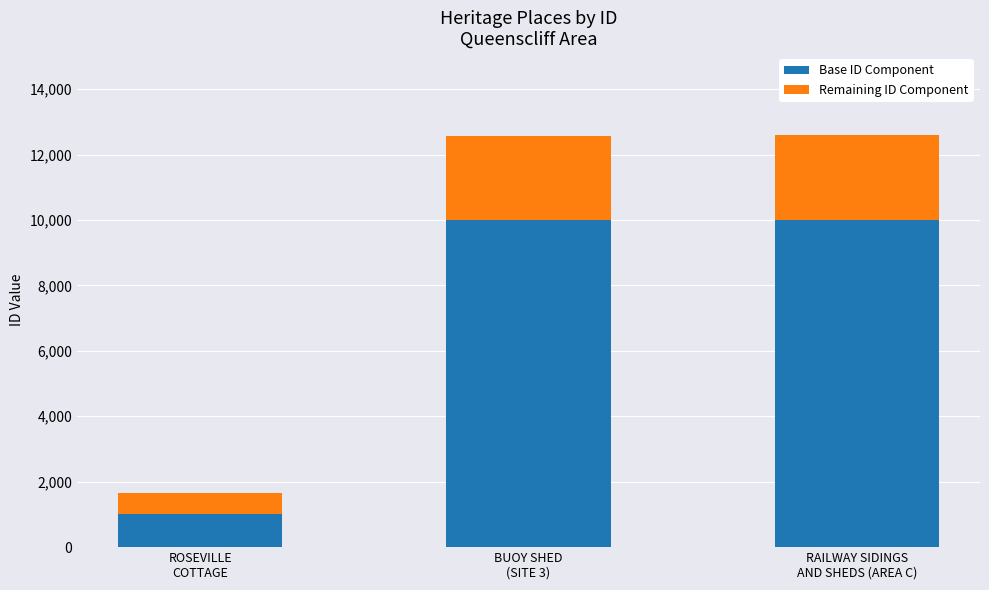

Reading right to left, what are the values for Base ID Component?

10000	10000	1000